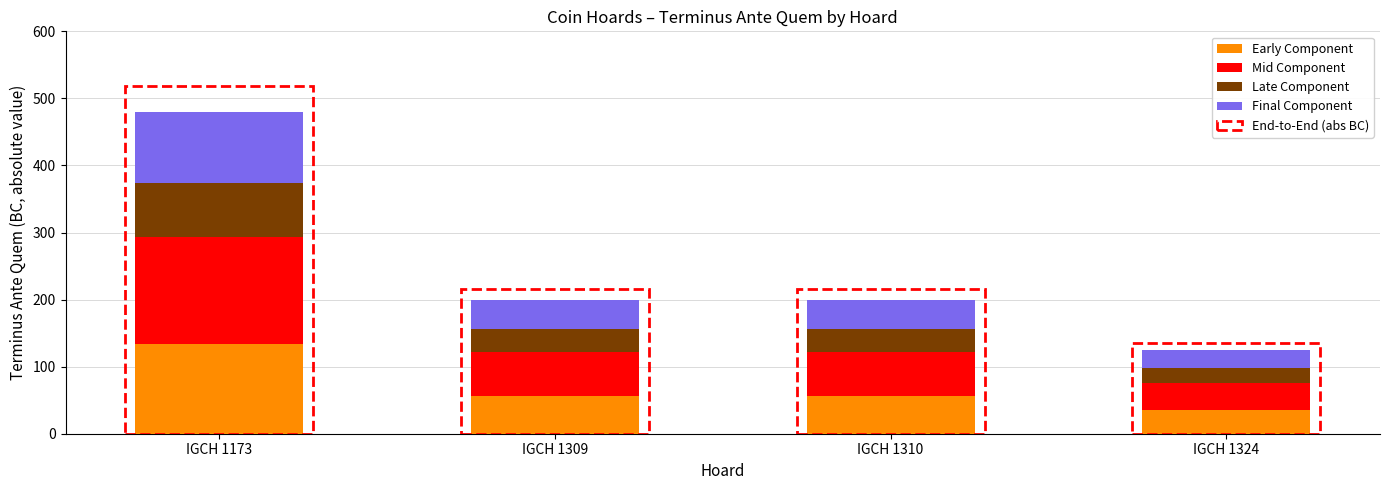

The Early Component series shows 56.0 at IGCH 1310. True or false?

True